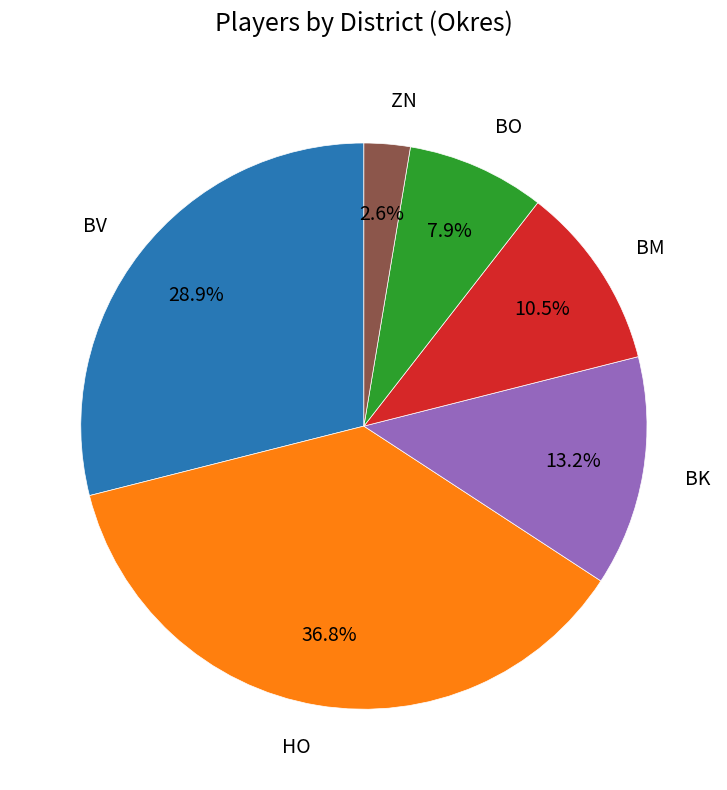

Does BK represent more than half of the total?

No